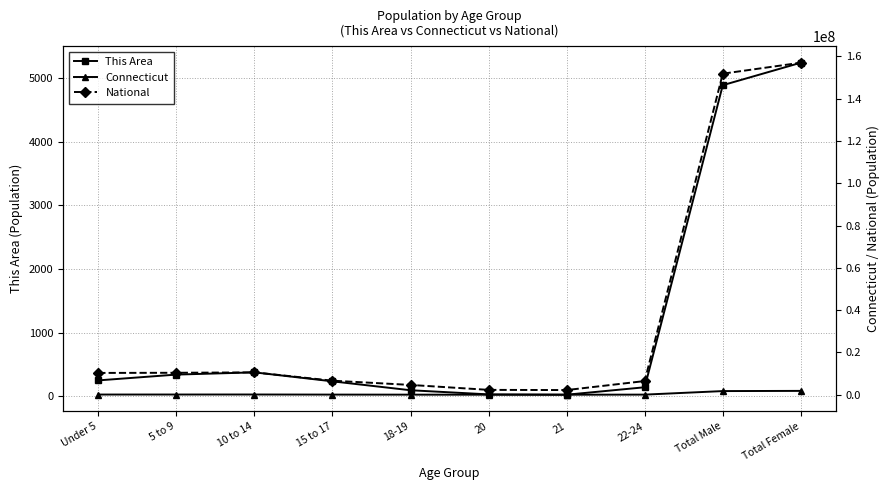

True or false: Connecticut has a value of 1739614 at Total Male.

True